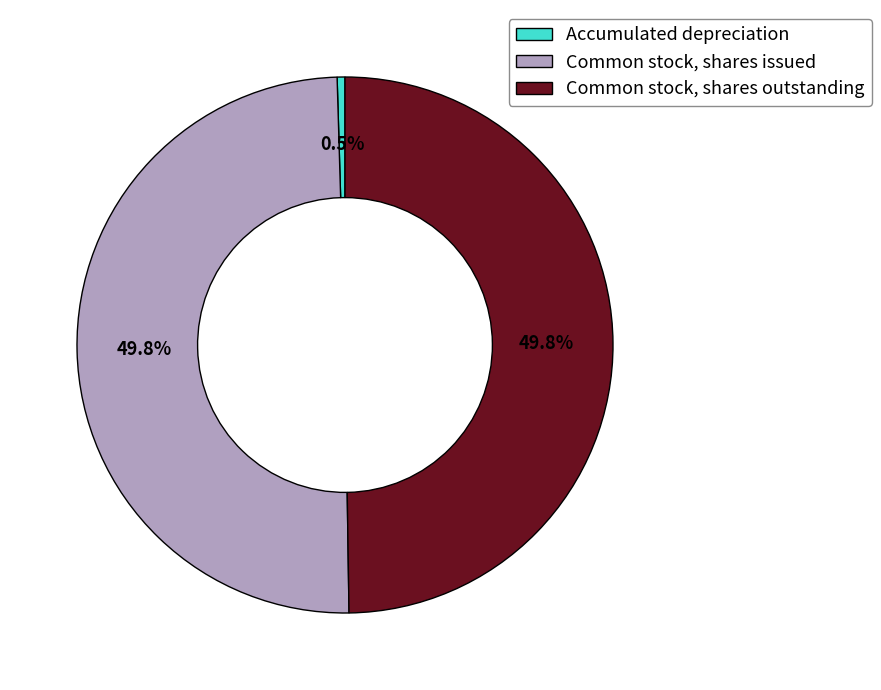

The Common stock, shares issued slice represents 35% of the pie. True or false?

False